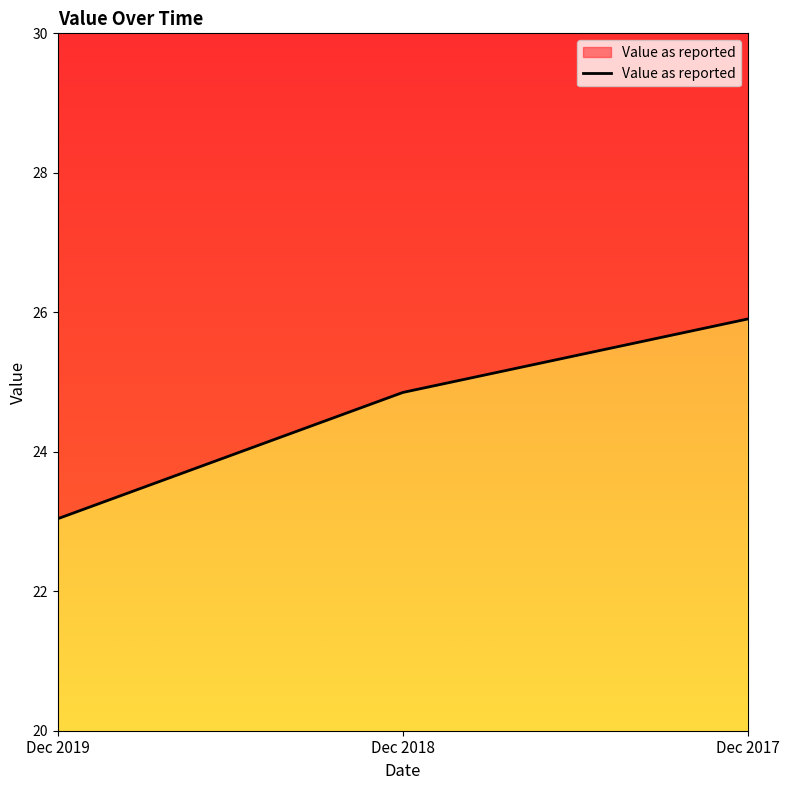

Reading right to left, transcribe all the data shown in this chart.

Dec 2017=25.9	Dec 2018=24.9	Dec 2019=23.0